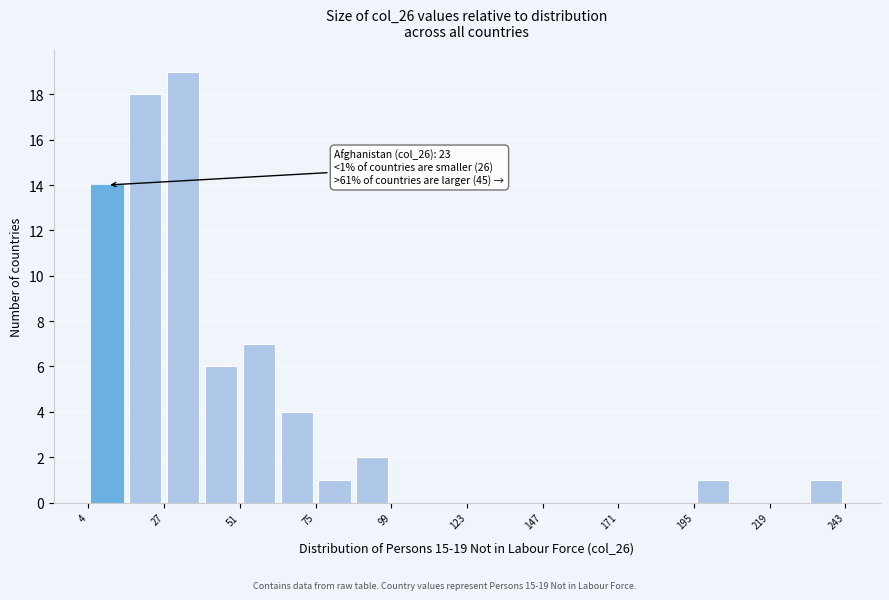

Read against the x-axis, roughly where is the centre of the tallest bar?

35